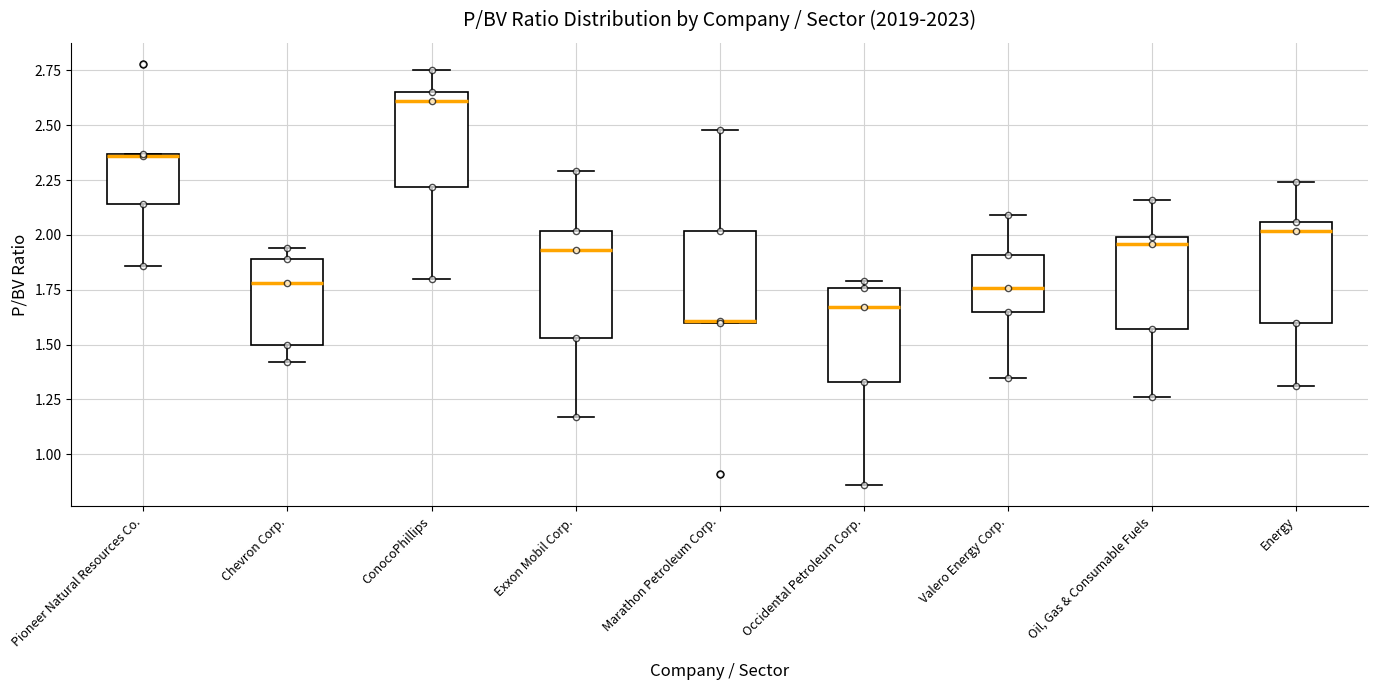

Reading left to right, transcribe this box plot: for each box, give where its median line is, the range the box spans, and where its two whiskers end, as read against the y-axis. The values are not printed on the chart, so give them approximately, as read against the axis.

Pioneer Natural Resources Co.: median 2.35, box 2.15 to 2.35, whiskers 1.85 to 2.35
Chevron Corp.: median 1.80, box 1.50 to 1.90, whiskers 1.40 to 1.95
ConocoPhillips: median 2.60, box 2.20 to 2.65, whiskers 1.80 to 2.75
Exxon Mobil Corp.: median 1.95, box 1.55 to 2.00, whiskers 1.15 to 2.30
Marathon Petroleum Corp.: median 1.60, box 1.60 to 2.00, whiskers 1.60 to 2.50
Occidental Petroleum Corp.: median 1.65, box 1.35 to 1.75, whiskers 0.85 to 1.80
Valero Energy Corp.: median 1.75, box 1.65 to 1.90, whiskers 1.35 to 2.10
Oil, Gas & Consumable Fuels: median 1.95, box 1.55 to 2.00, whiskers 1.25 to 2.15
Energy: median 2.00, box 1.60 to 2.05, whiskers 1.30 to 2.25